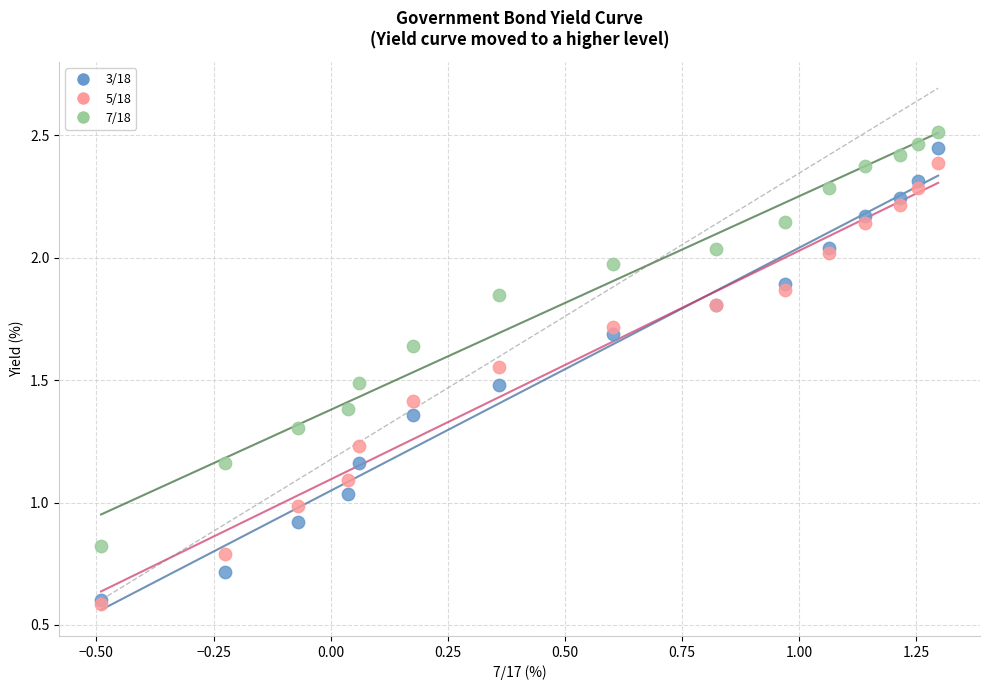

What are all the series names shown in the legend?

3/18, 5/18, 7/18